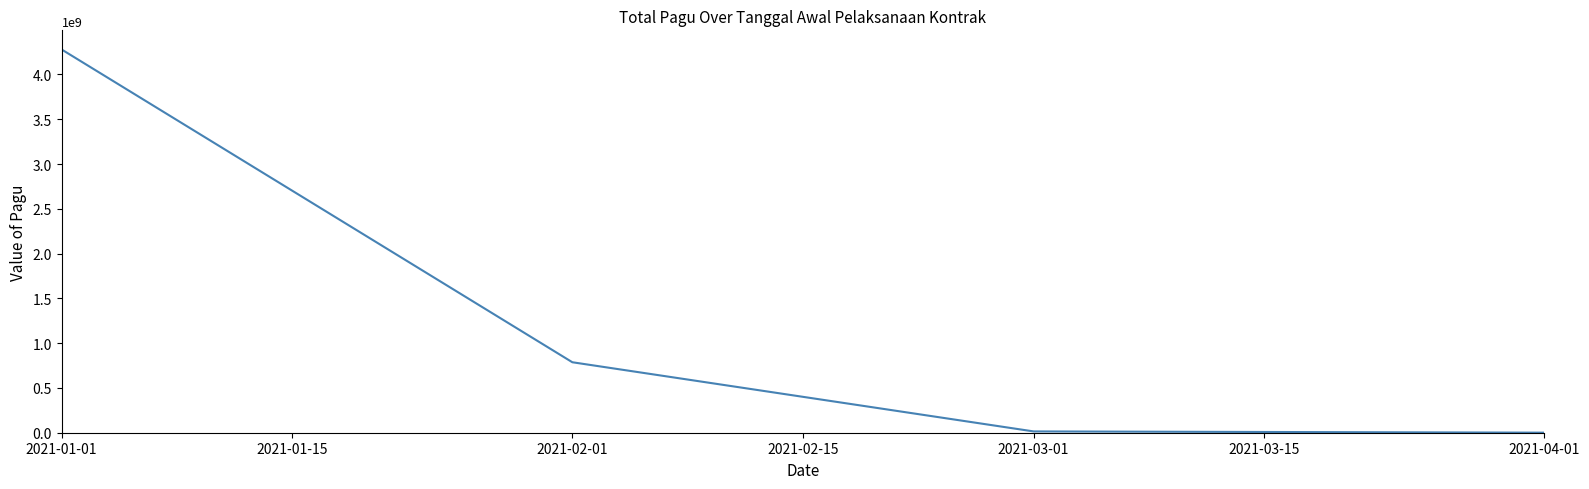

Which label corresponds to the largest value in the chart?

2021-01-01